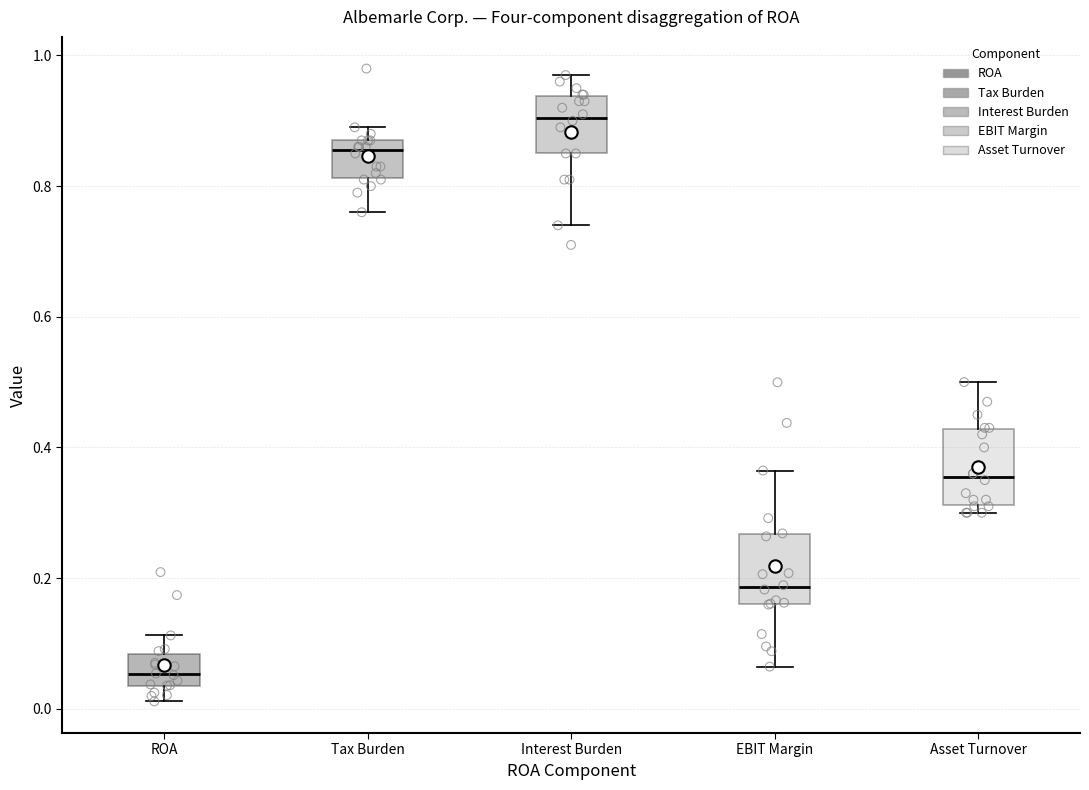

Reading left to right, read every box against the y-axis: the position of its median line, the range the box covers, and the ends of its whiskers. The values are not printed on the chart, so give them approximately, as read against the axis.

ROA: median 0.06, box 0.04 to 0.08, whiskers 0.02 to 0.12
Tax Burden: median 0.86, box 0.82 to 0.88, whiskers 0.76 to 0.90
Interest Burden: median 0.90, box 0.86 to 0.94, whiskers 0.74 to 0.98
EBIT Margin: median 0.18, box 0.16 to 0.26, whiskers 0.06 to 0.36
Asset Turnover: median 0.36, box 0.32 to 0.42, whiskers 0.30 to 0.50